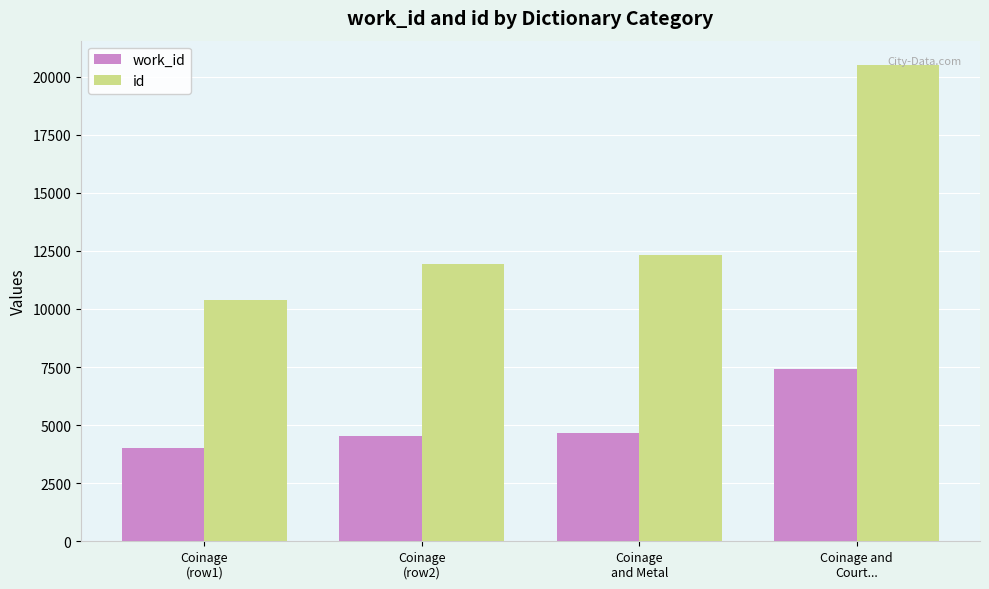

Reading left to right, list all the values displayed in this chart.

work_id: Coinage
(row1)=4010	Coinage
(row2)=4538	Coinage
and Metal=4675	Coinage and
Court...=7408
id: Coinage
(row1)=10406	Coinage
(row2)=11937	Coinage
and Metal=12307	Coinage and
Court...=20521